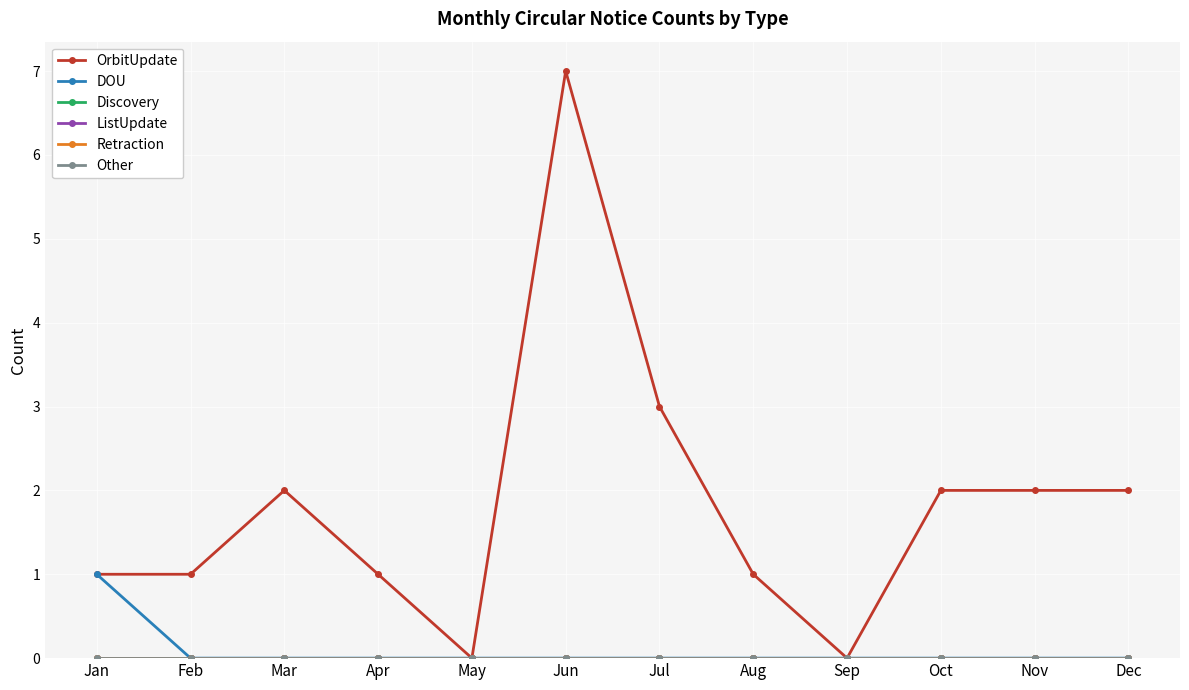

How many lines are shown in the chart?

6